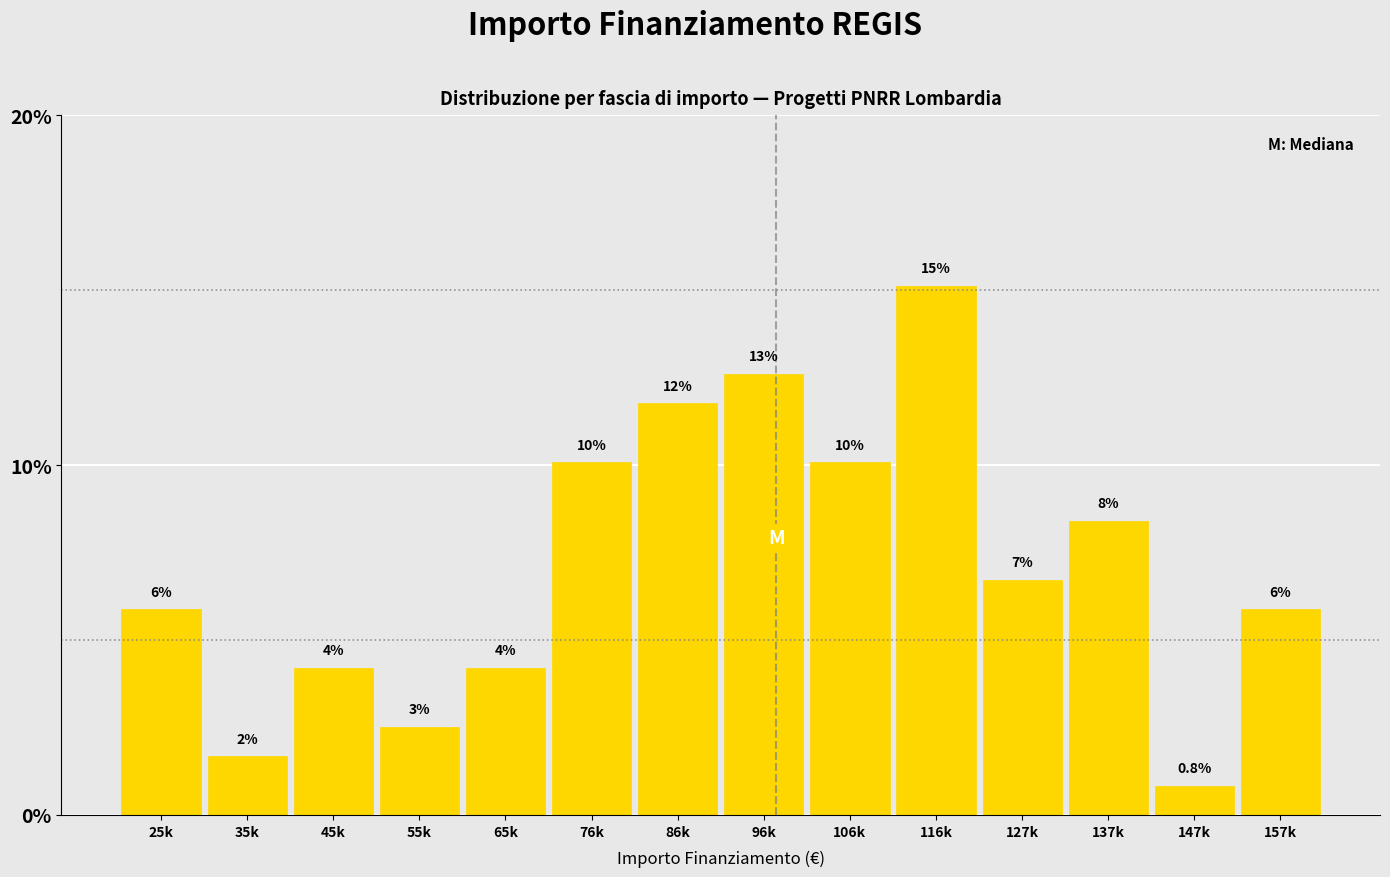

Are the bars horizontal?

No